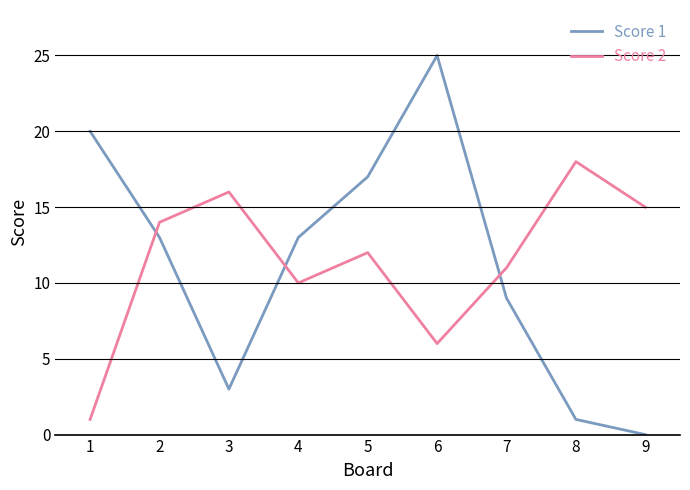

Between 4 and 8, which series saw the biggest shift?

Score 1